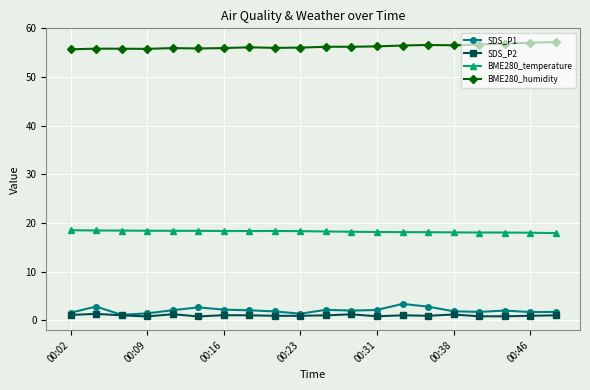

What is the maximum value shown in the chart?

57.2